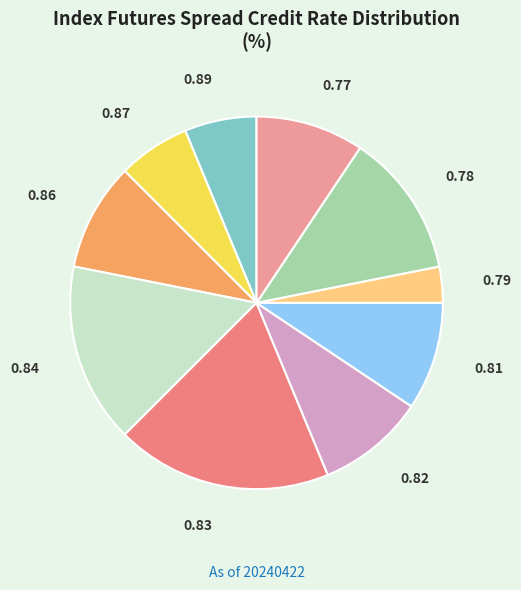

Which has a higher value, 0.82 or 0.79?

0.82